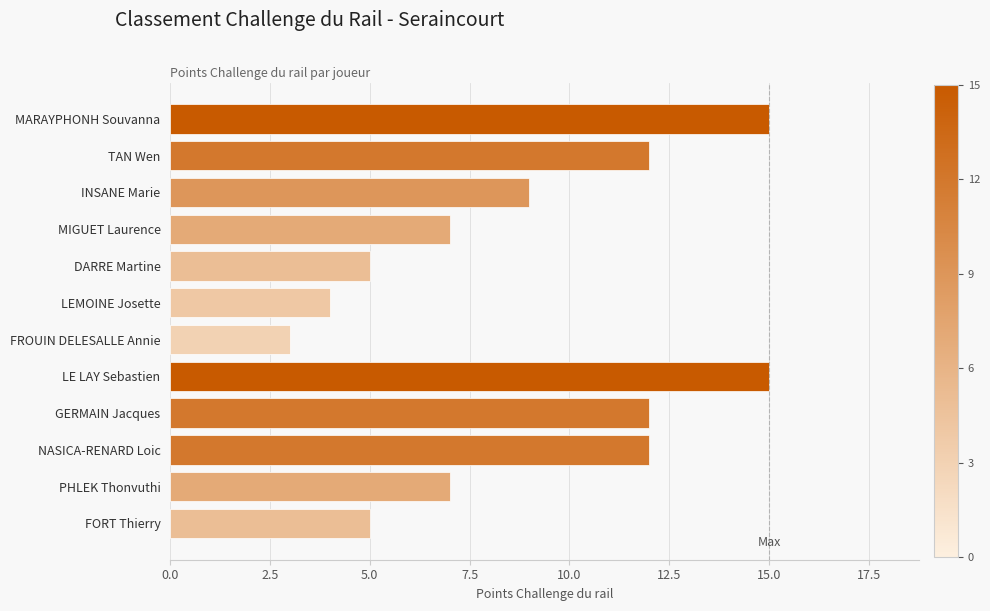

Read the value at DARRE Martine.

5